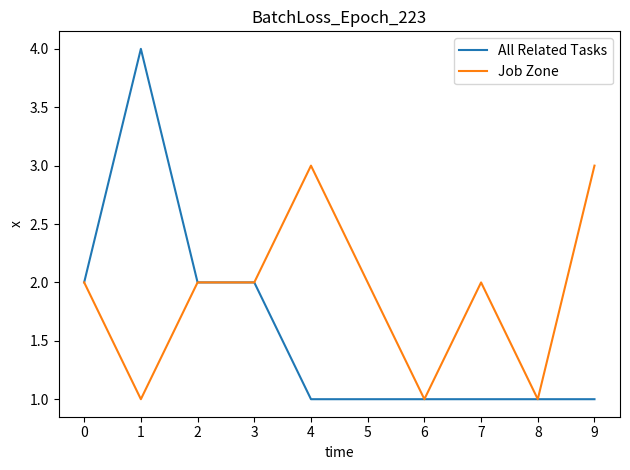

How many All Related Tasks values are between 1 and 2?

9